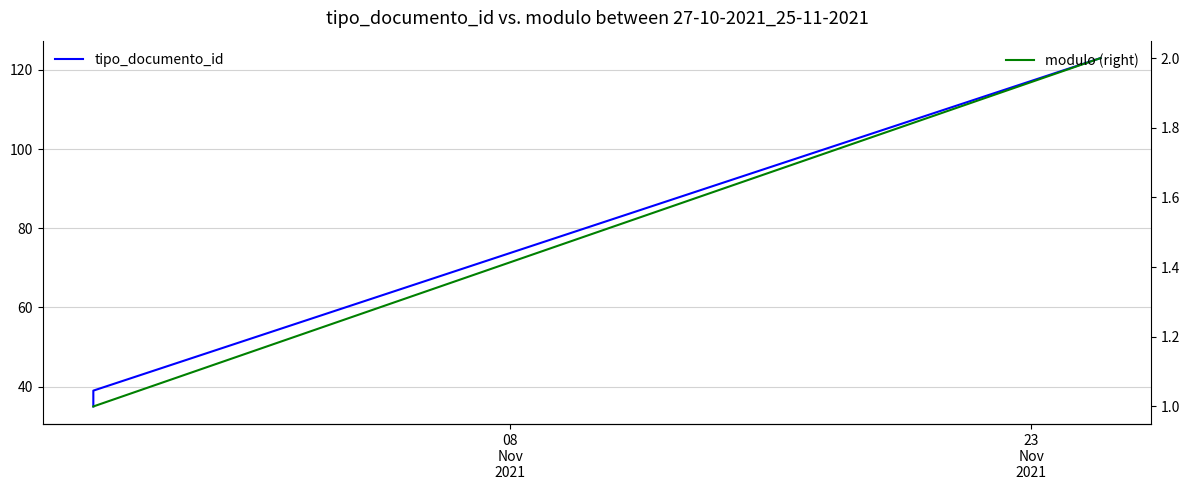

Which series has the widest spread of values?

tipo_documento_id